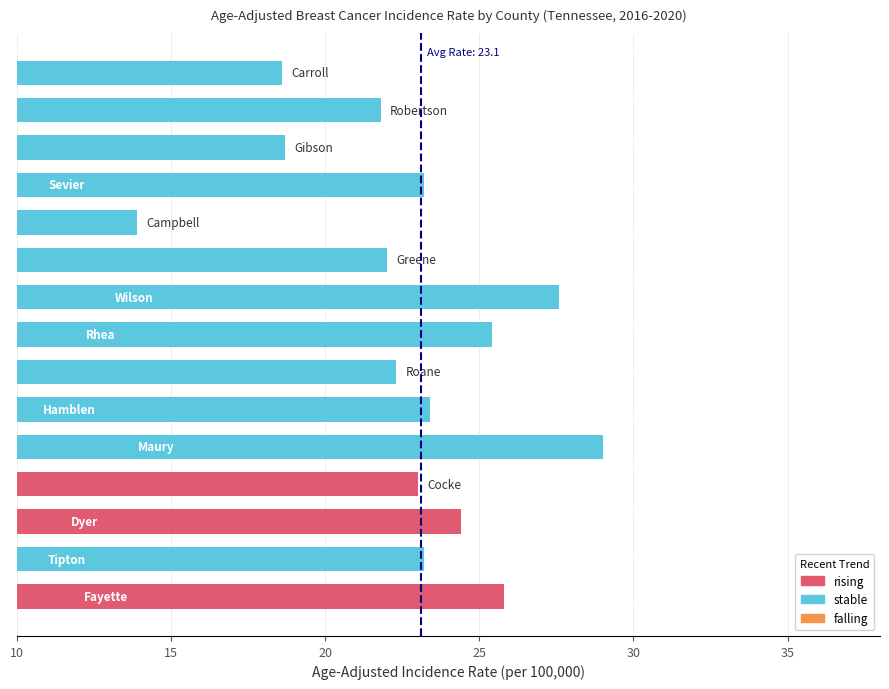

What is the average value?

22.8